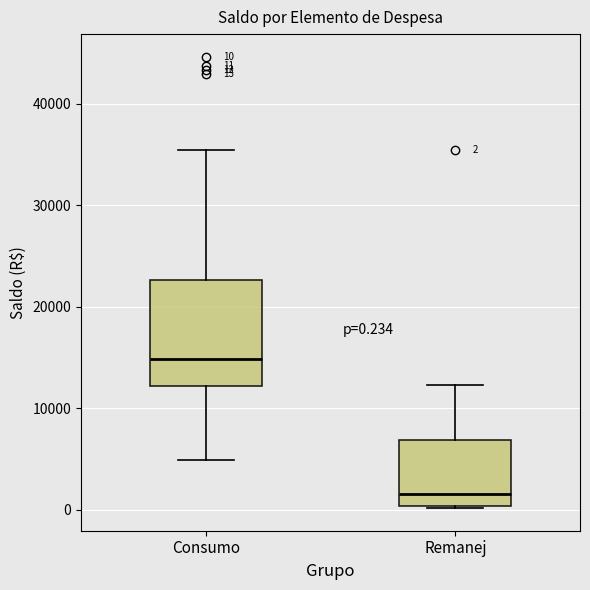

Which box has the highest median line?

Consumo